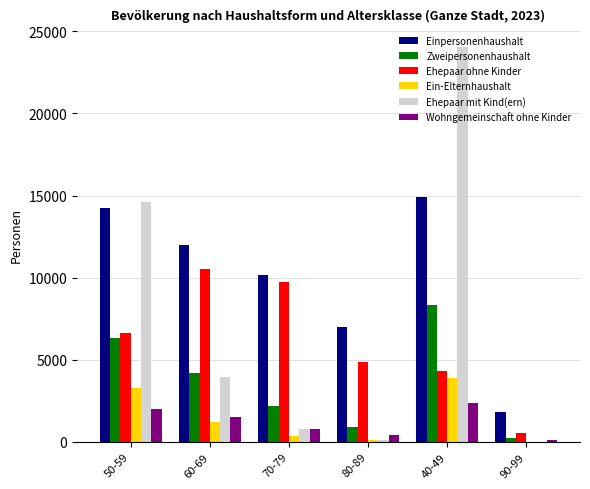

What is the difference between the Ein-Elternhaushalt values at 80-89 and 40-49?

3821